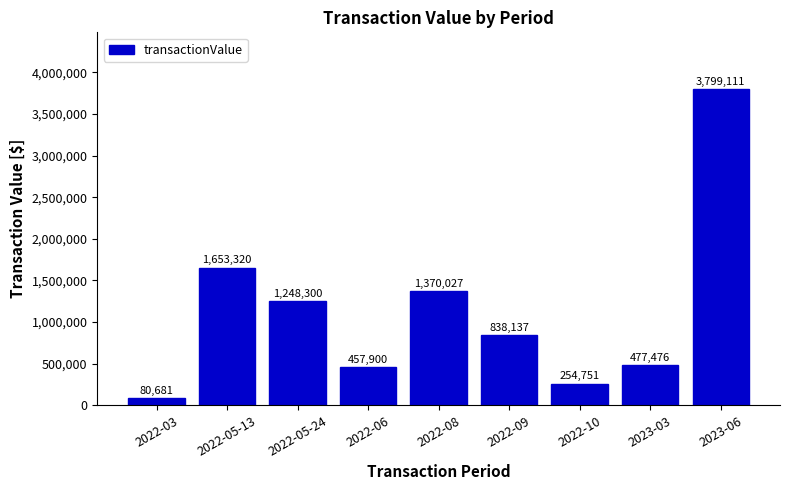

Which category has the lowest value across all series?

2022-03